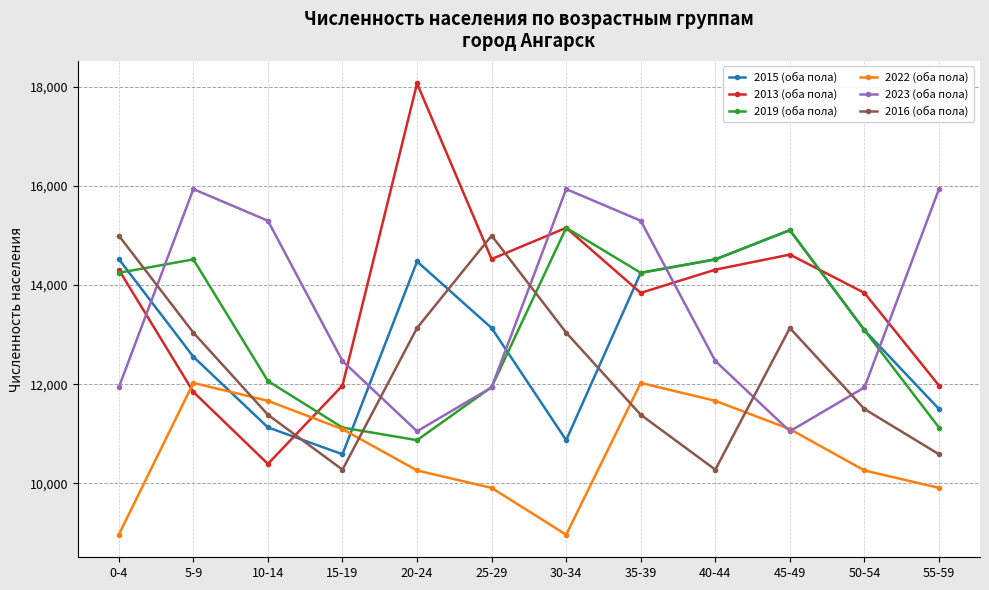

How many intersections are there between 2023 (оба пола) and 2015 (оба пола)?

5